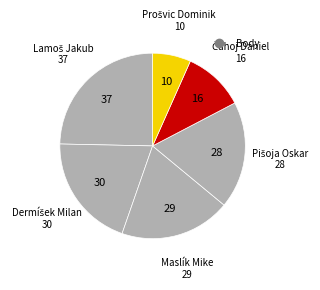

How many segments does this pie chart have?

6